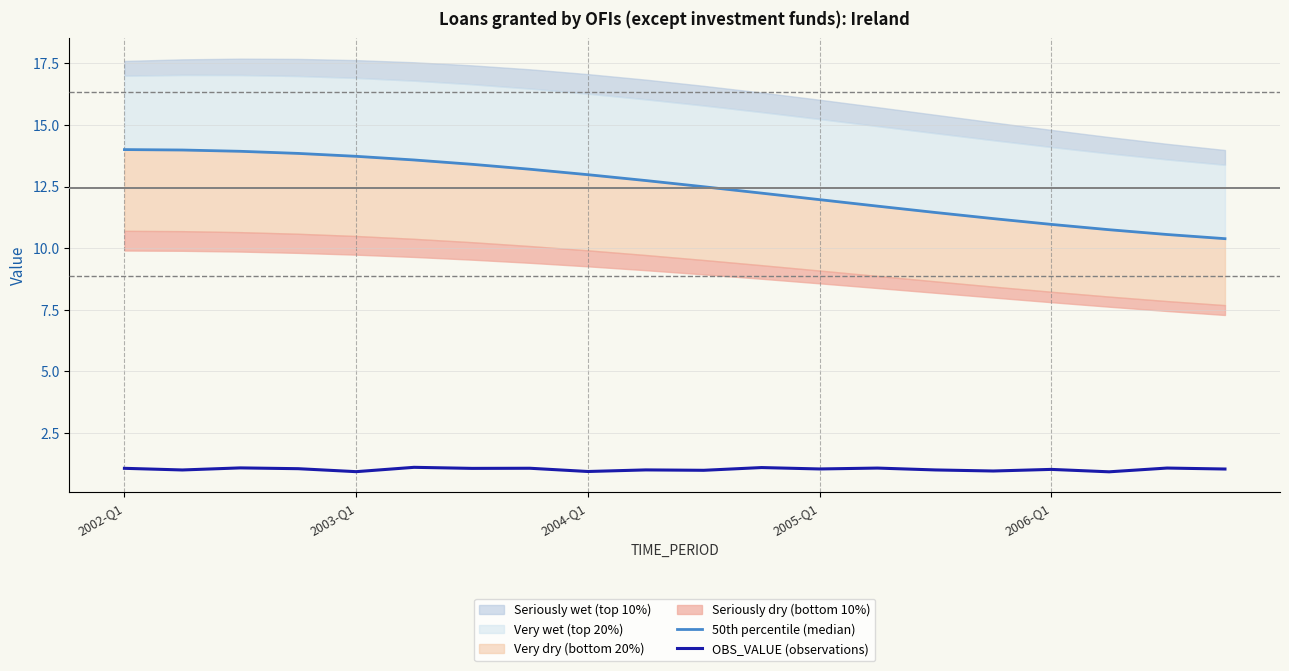

What is the difference between the highest and lowest values at 15?

10.3